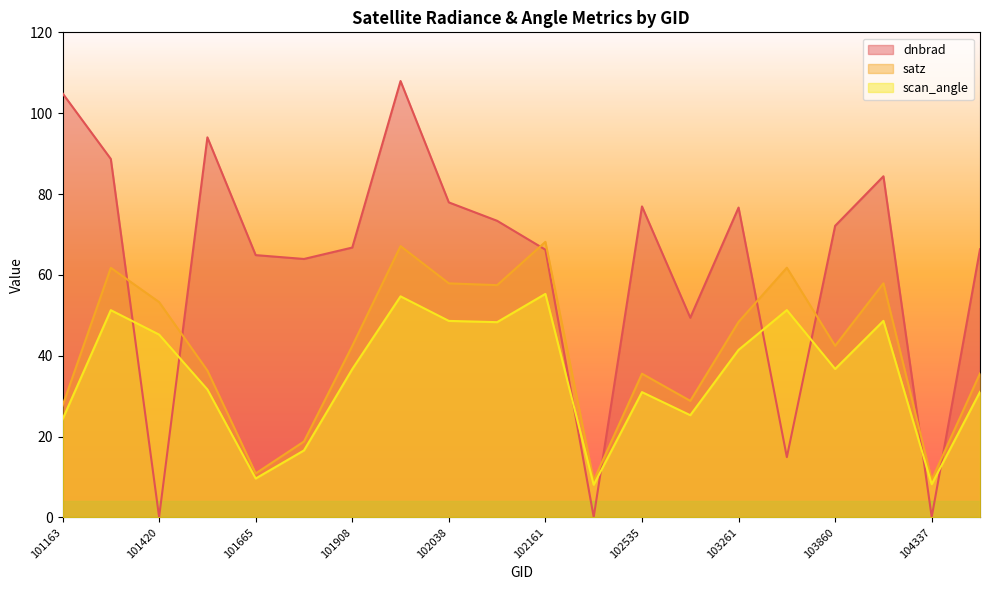

What is the sum of the dnbrad values at 102047 and 102412?

73.5